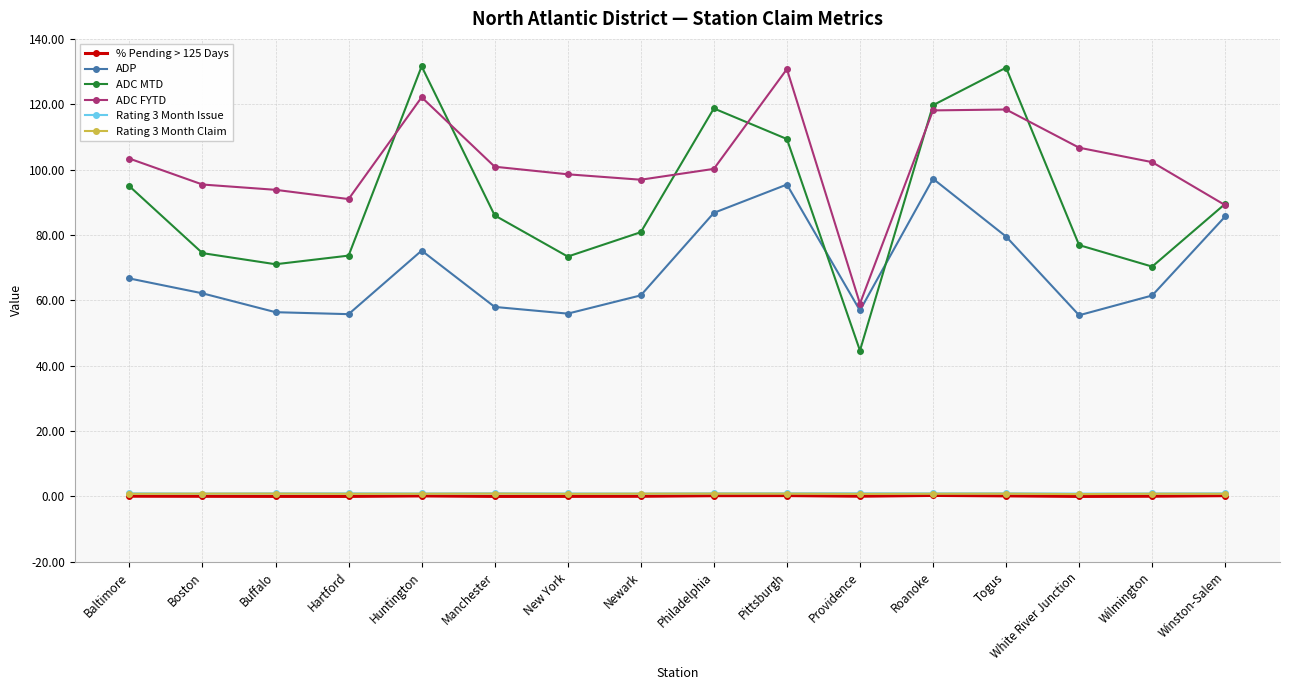

Which category has the highest value in the ADP series?

Roanoke